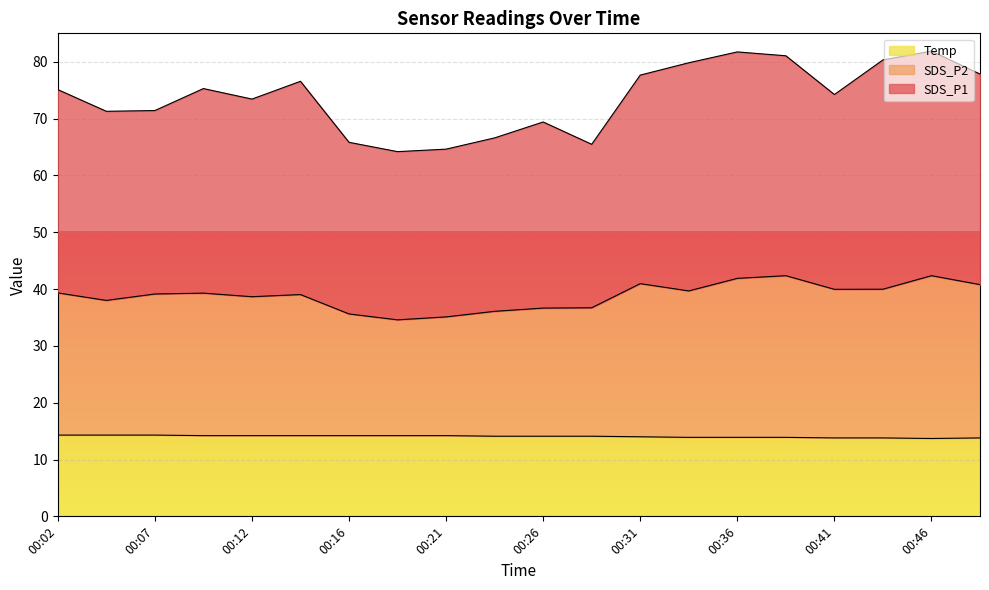

How many data points in SDS_P1 are less than 75?

10